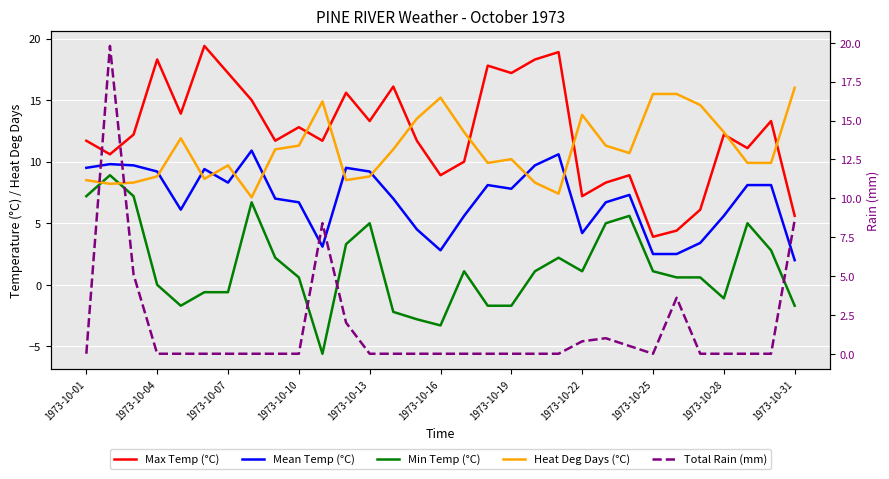

Which series has the largest total across all categories?

Max Temp (°C)